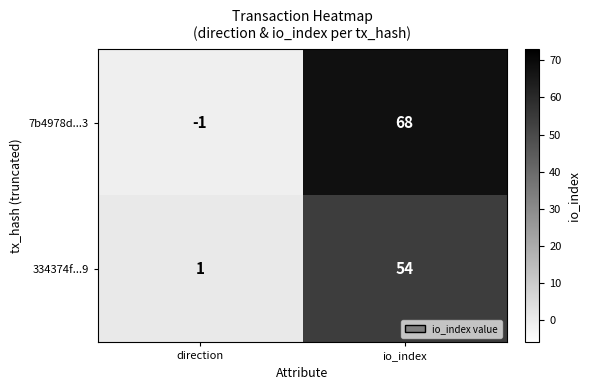

The value of 334374f...9 at io_index is 54. True or false?

True